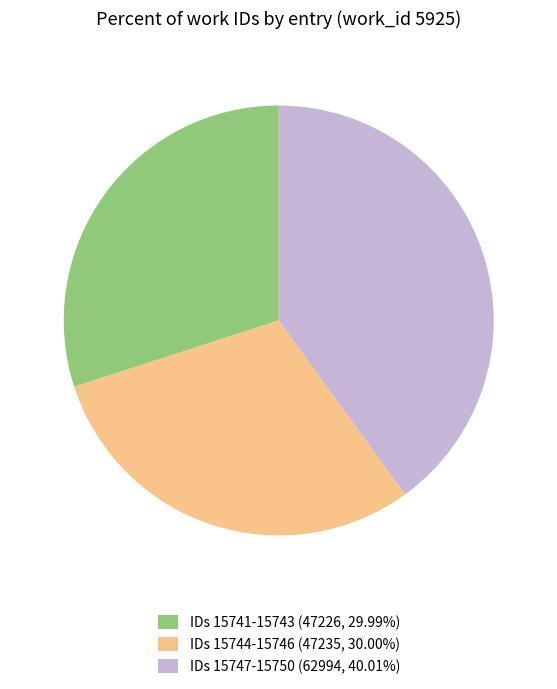

Does IDs 15747-15750 (62994, 40.01%) represent more than half of the total?

No